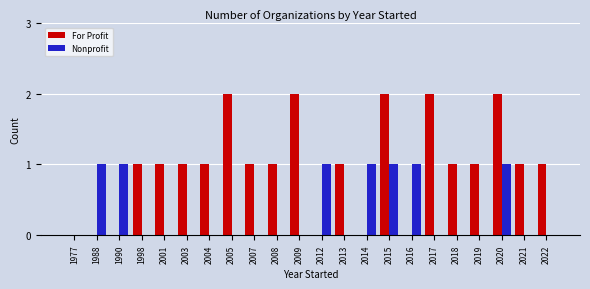

The For Profit series shows 1 at 2008. True or false?

True